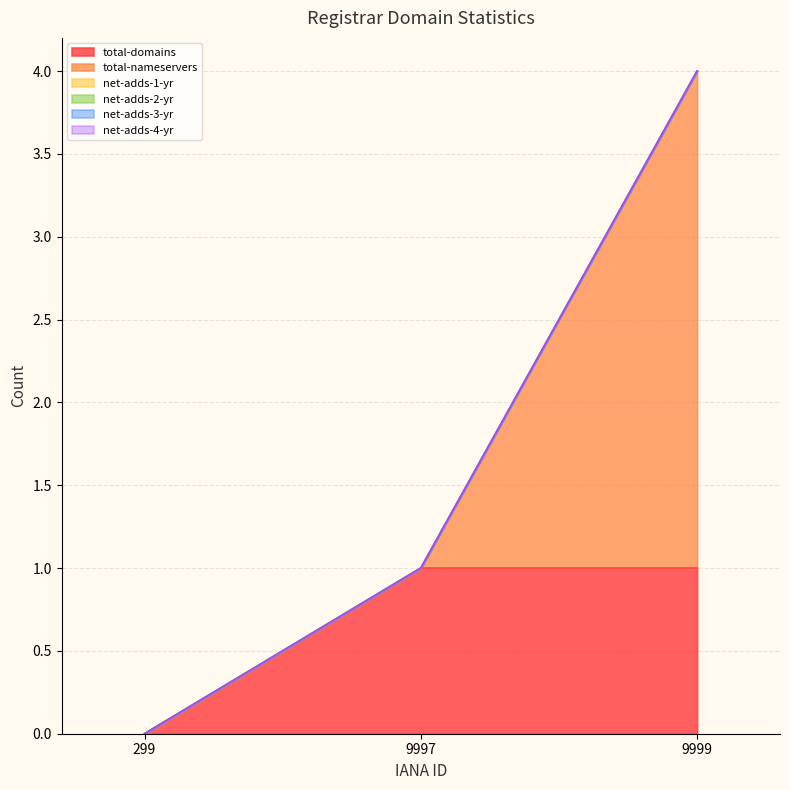

How many lines are shown in the chart?

6